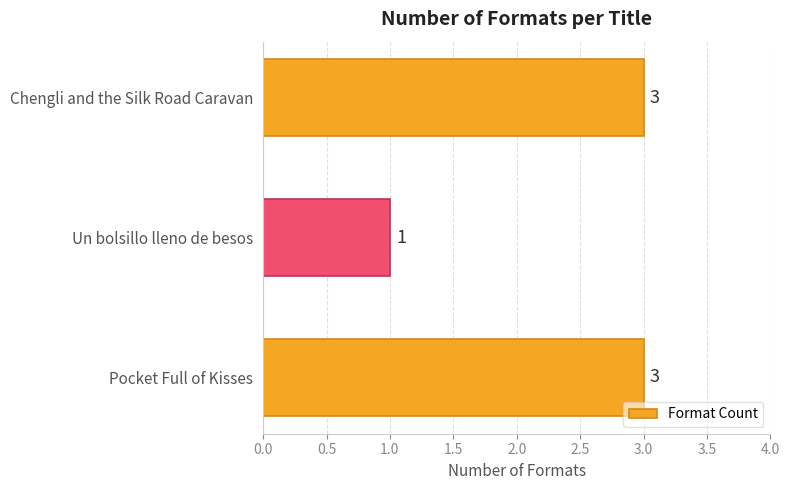

How many values are between 1 and 3?

3